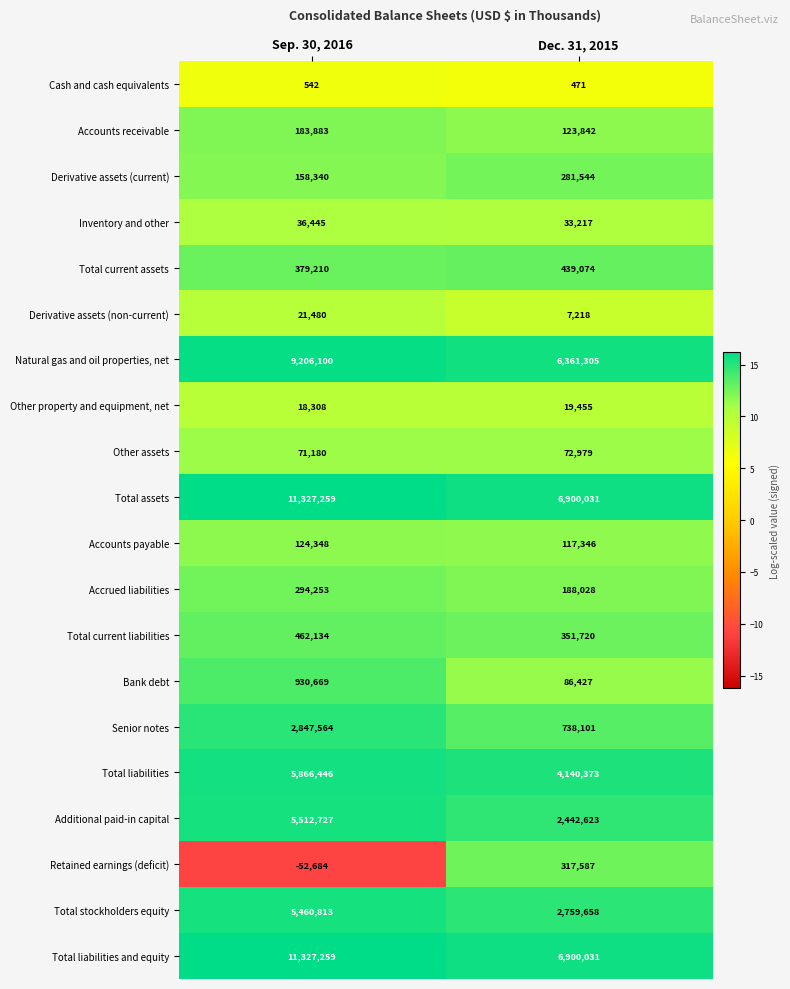

What is the difference between the Other assets values at Dec. 31, 2015 and Sep. 30, 2016?

1799